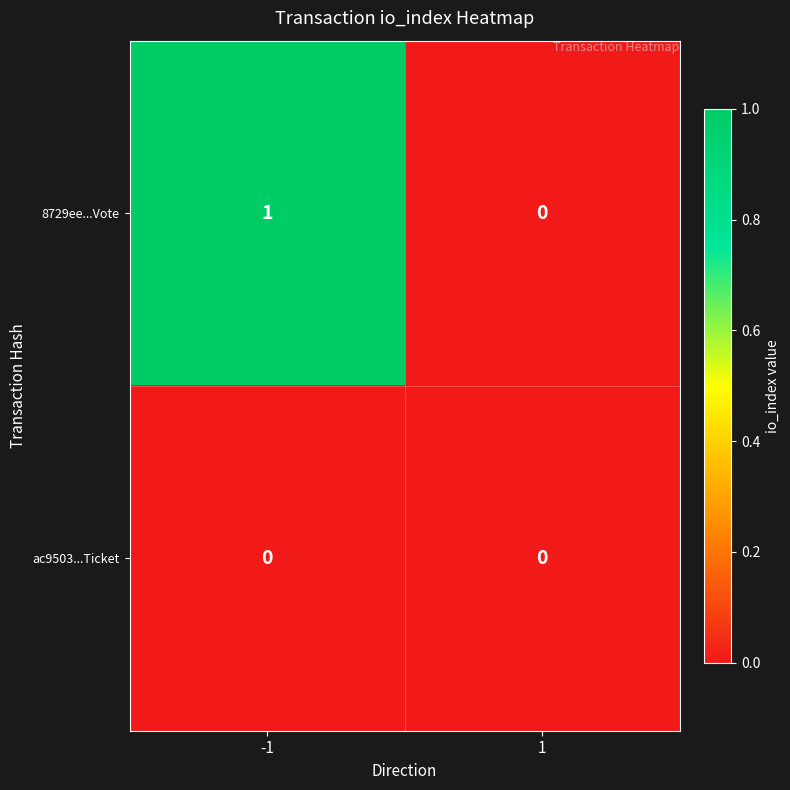

Reading right to left, transcribe all the data shown in this chart.

8729ee...Vote: 0	1
ac9503...Ticket: 0	0